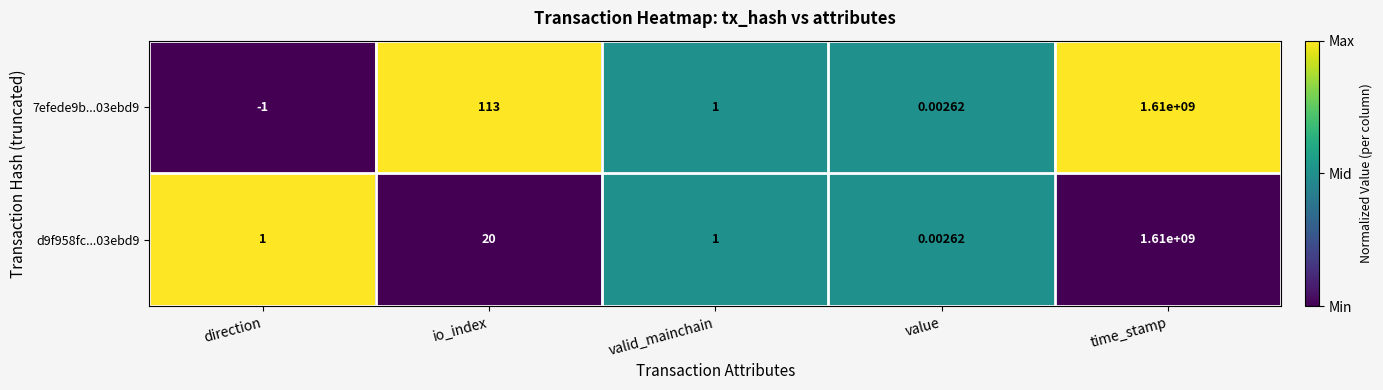

Which category has the highest value in the 7efede9b...03ebd9 series?

time_stamp